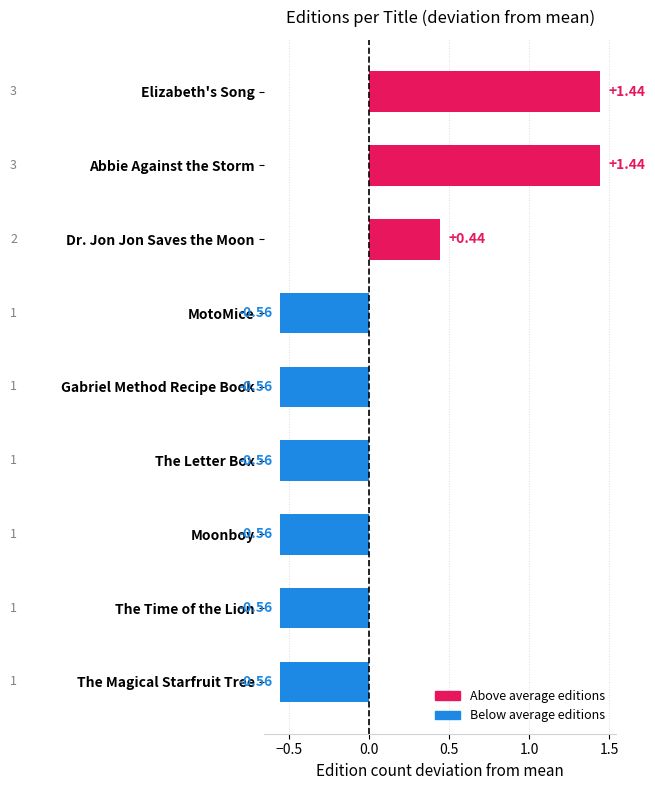

What is the change in value from Elizabeth's Song to The Magical Starfruit Tree?

-2.0